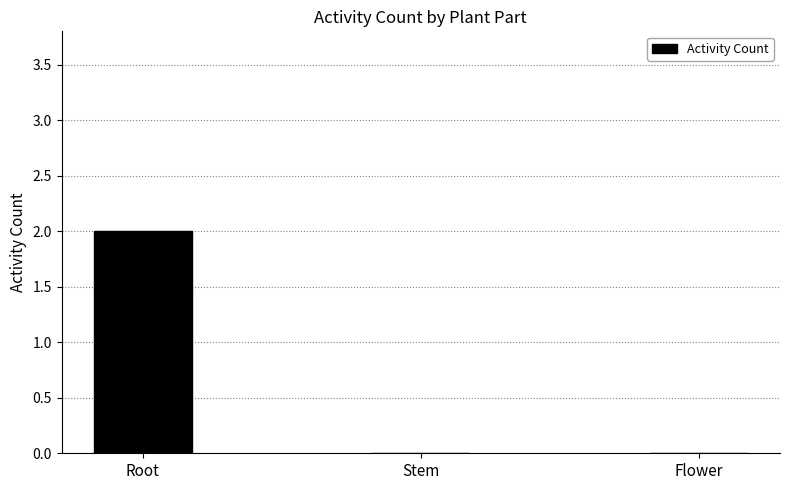

Reading left to right, extract all data points from this chart.

2	0	0